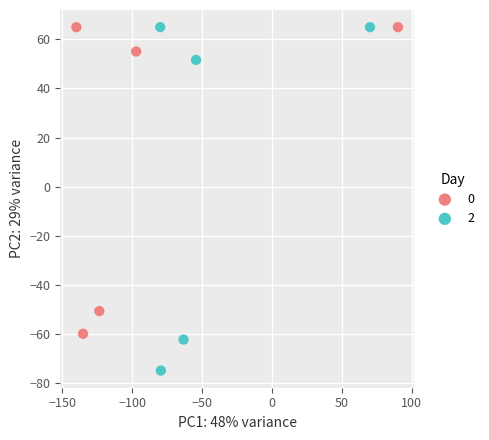

What are all the series names shown in the legend?

0, 2